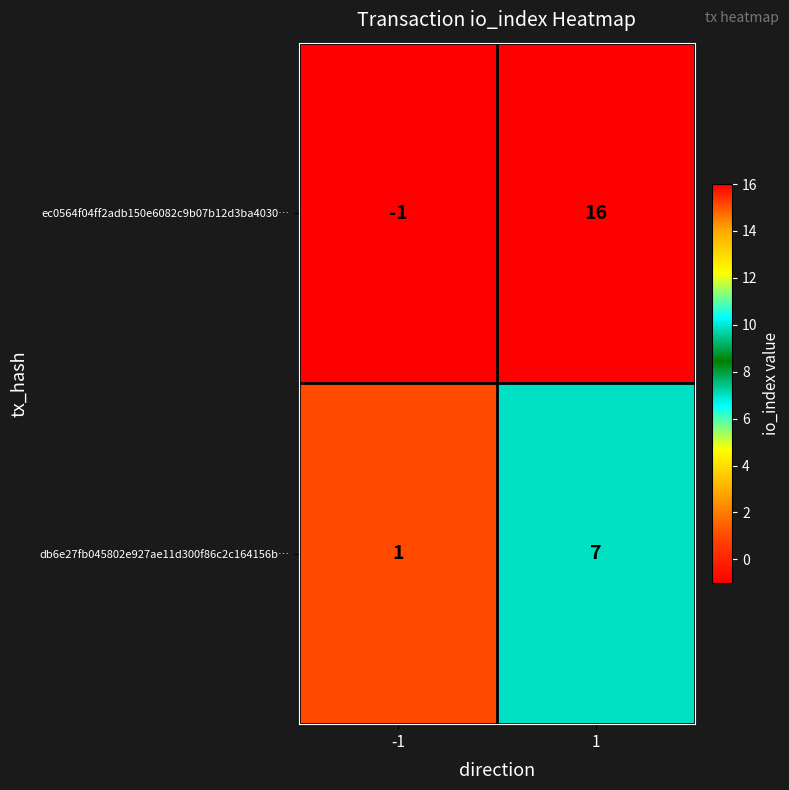

How many data points does each series have?

2